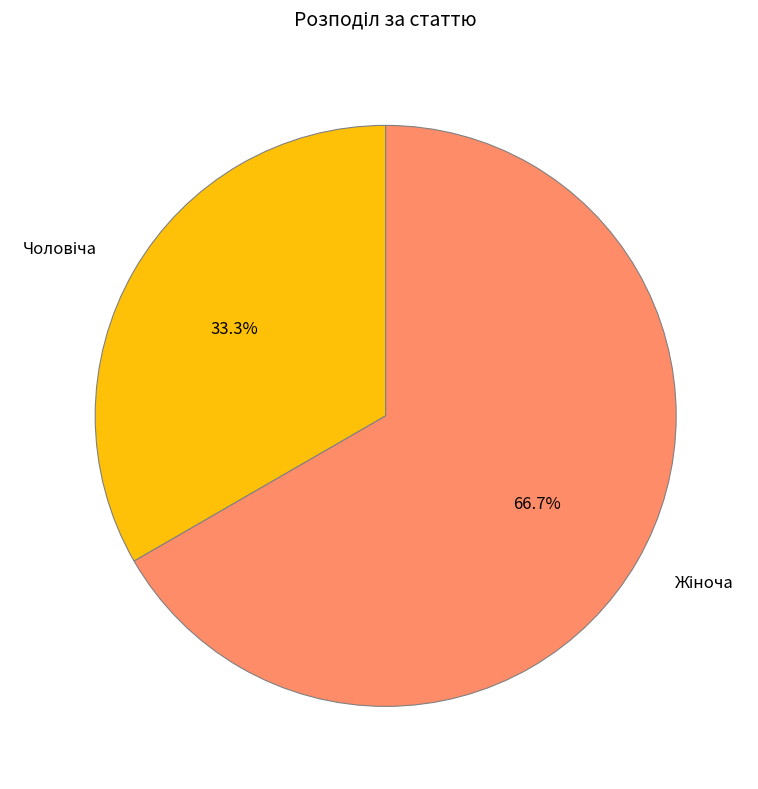

Is there any slice that represents more than half of the pie?

Yes